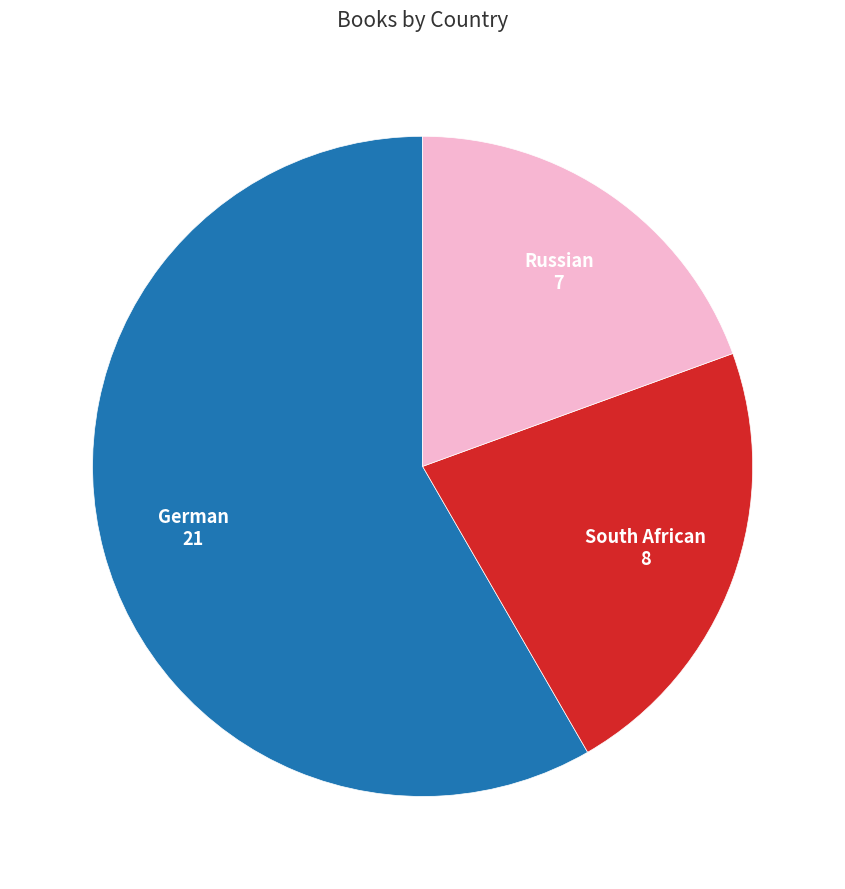

How many slices are in this pie chart?

3